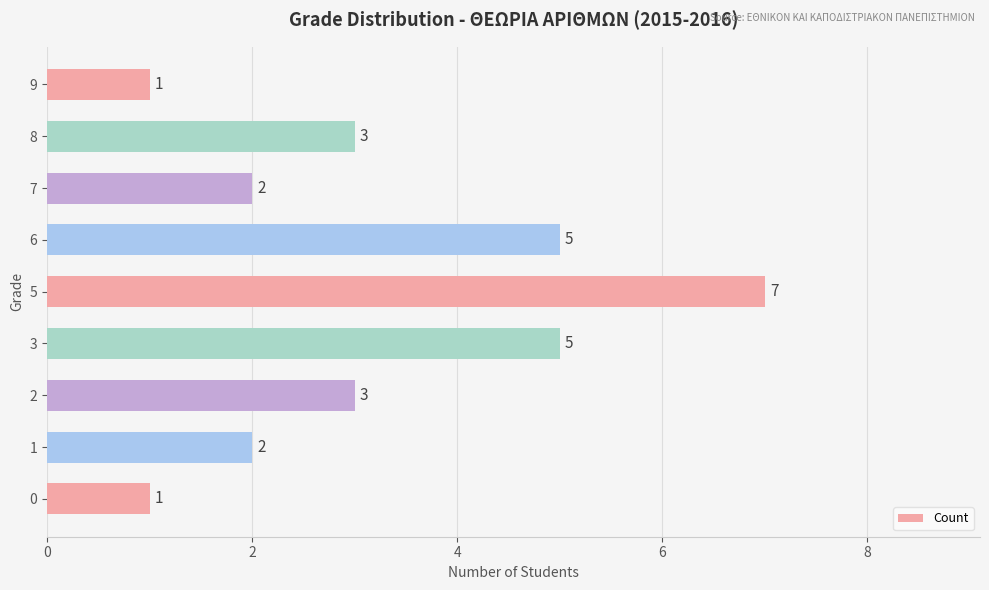

What is the greatest value displayed?

7